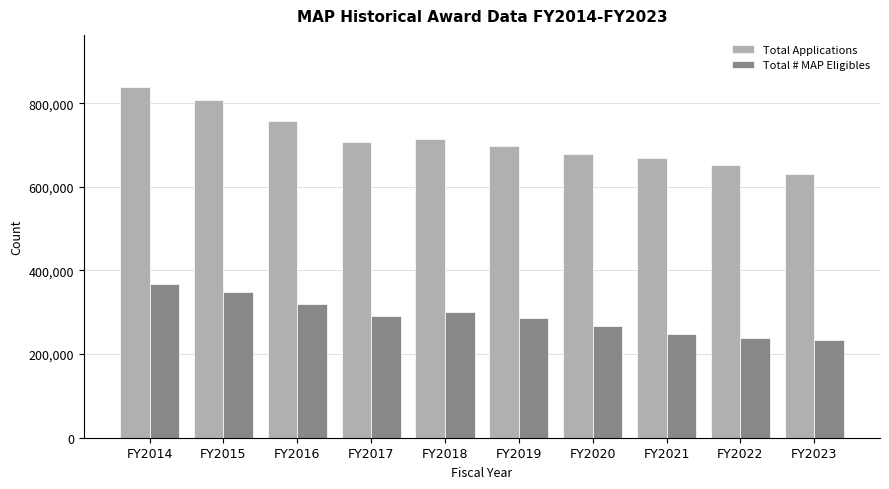

Which series changed the most between FY2015 and FY2019?

Total Applications